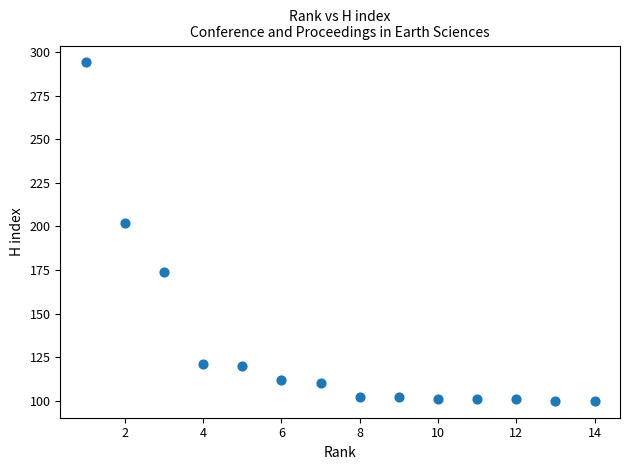

What Y value in the scatter plot is closest to 197?

202